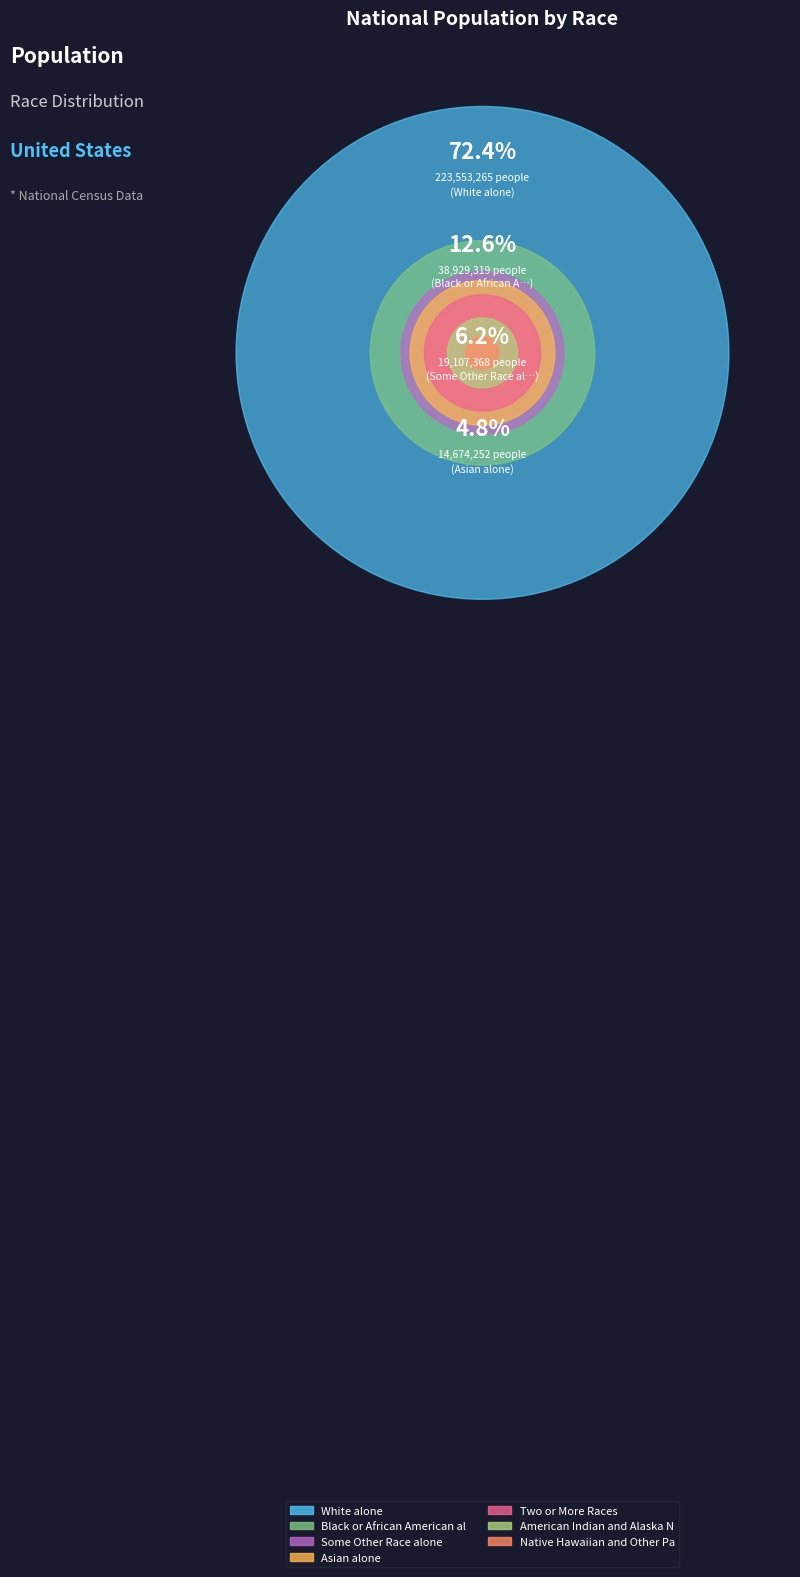

To the nearest percent, what percentage of the pie is American Indian and Alaska Native?

1%